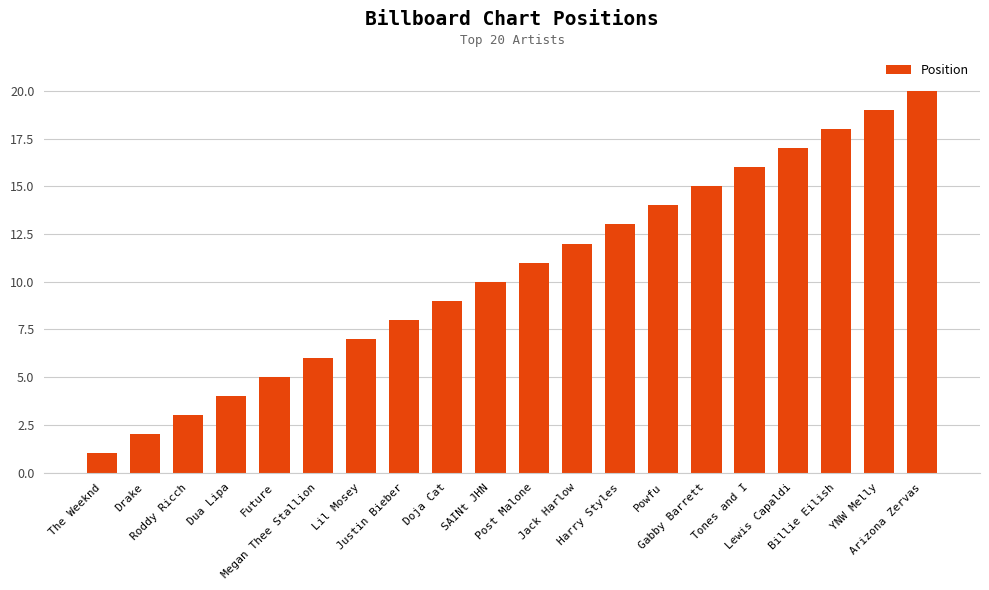

Which has a higher value, Harry Styles or Jack Harlow?

Harry Styles